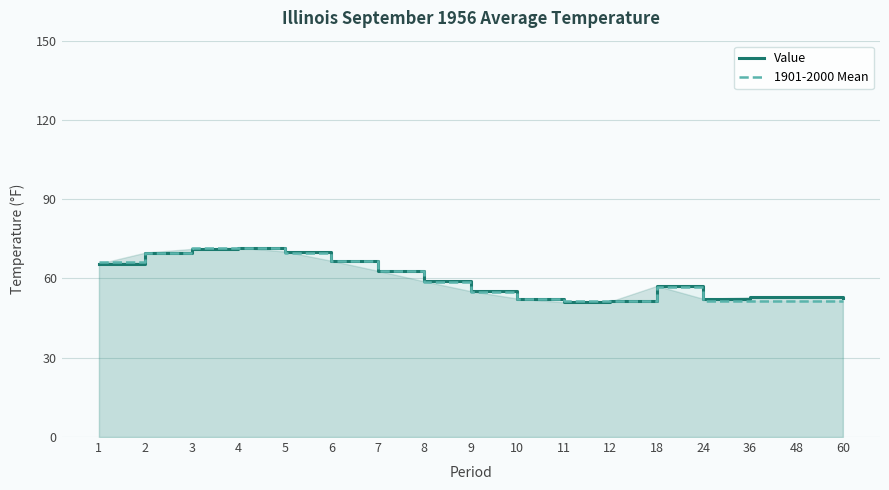

Which series has the largest total across all categories?

Value